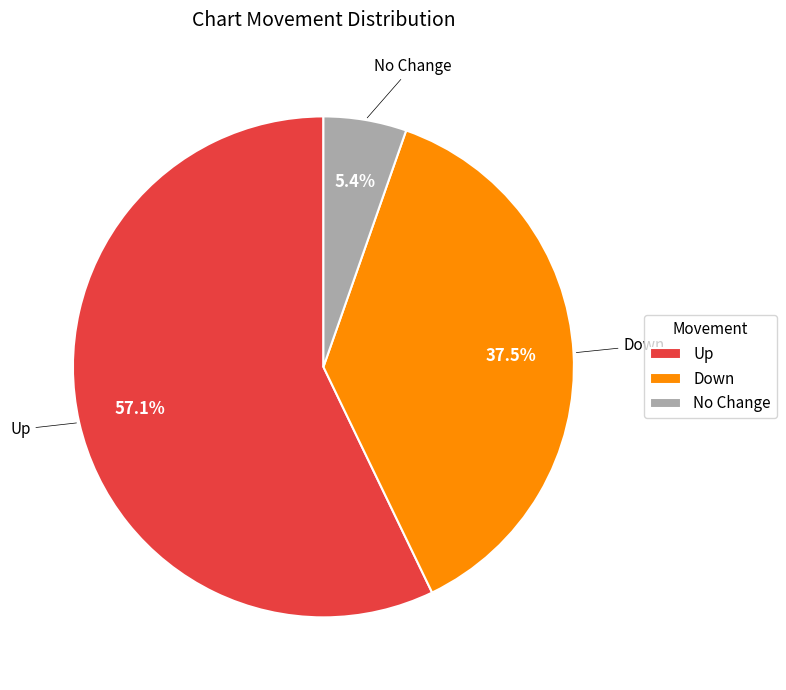

What percentage is NOT represented by Down?

62.5%